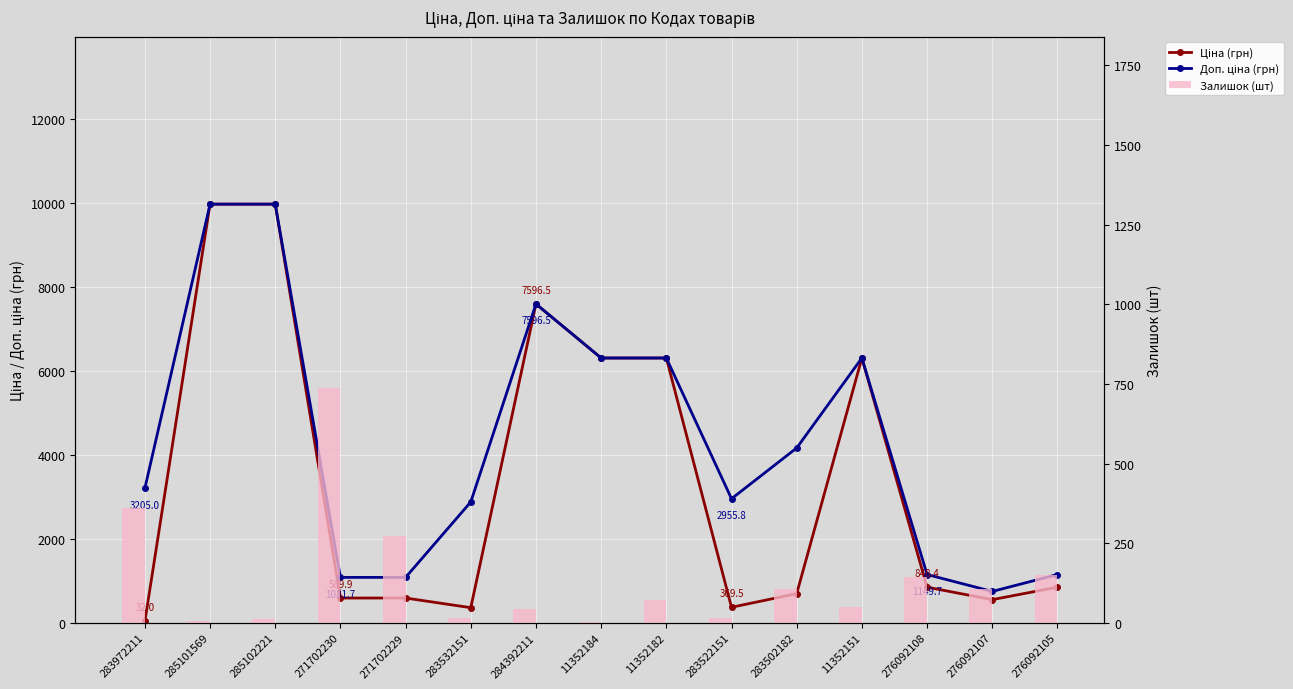

How many series are shown in this chart?

3